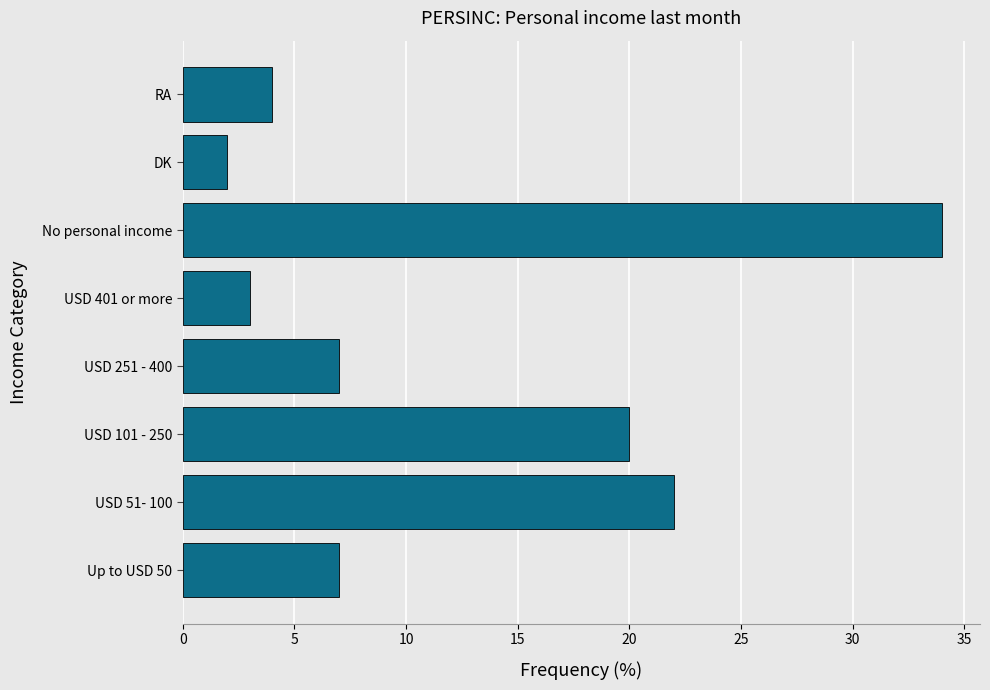

How many bars are there in total?

8